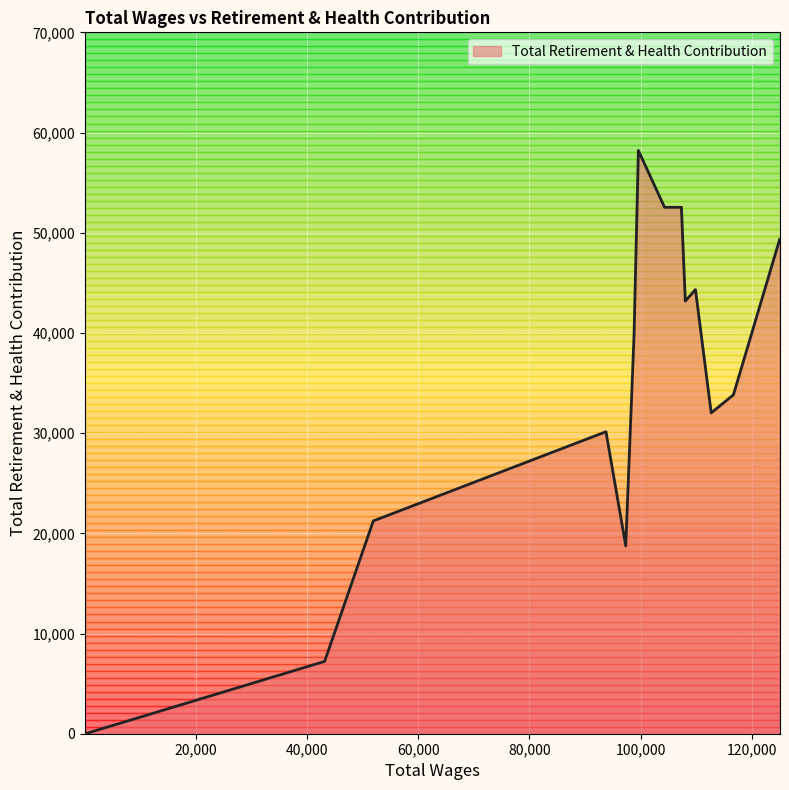

What is the greatest value displayed?

58210